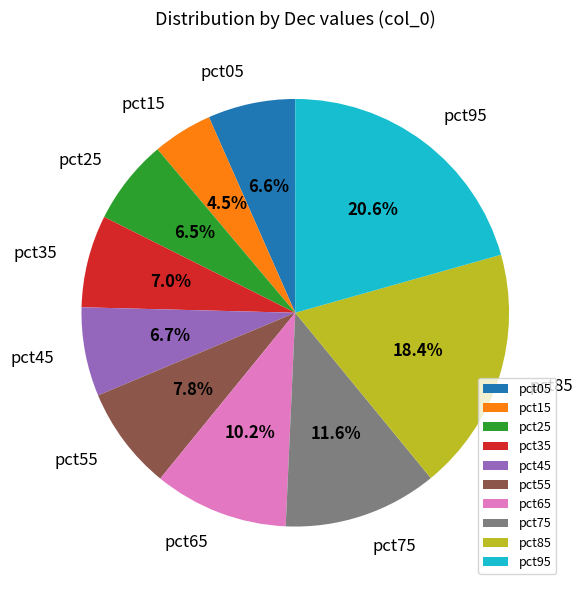

What percentage is the pct35 slice, to the nearest percent?

7%